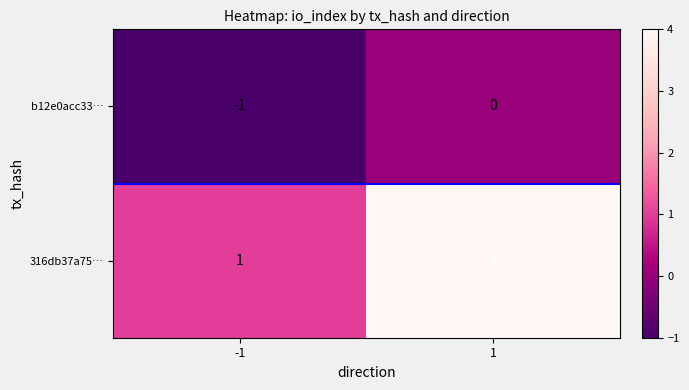

Rank the series by their maximum value, from highest to lowest.

316db37a75…, b12e0acc33…